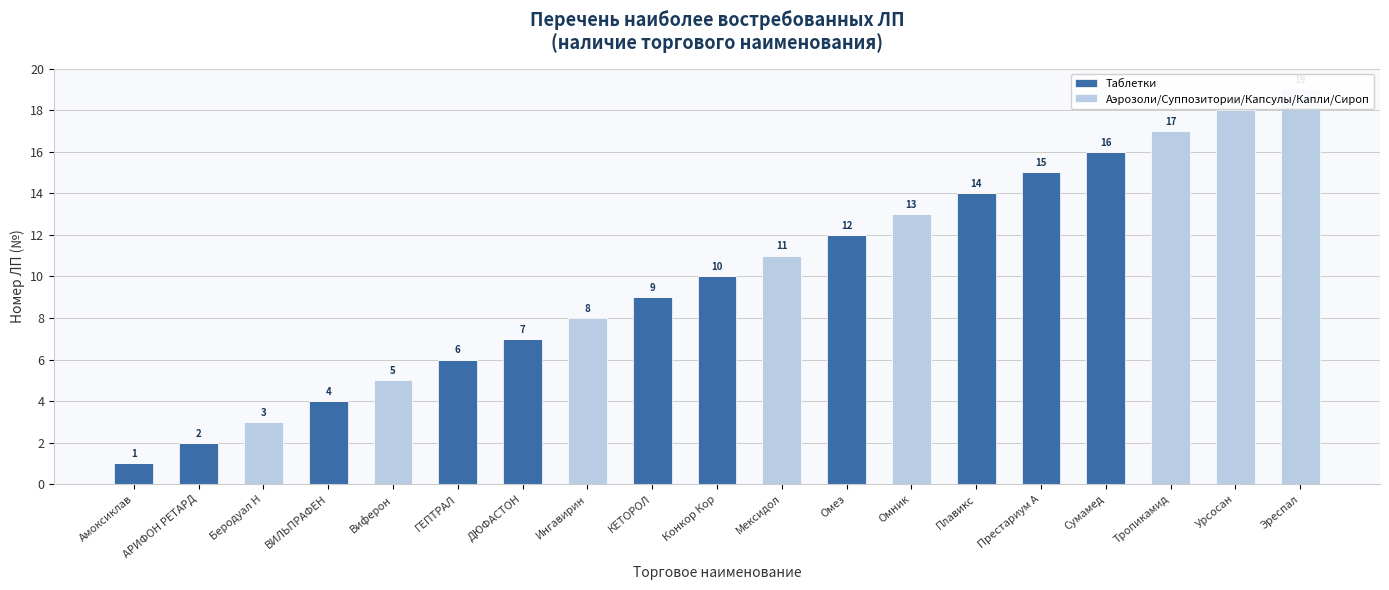

At how many categories does at least one series exceed 5?

14